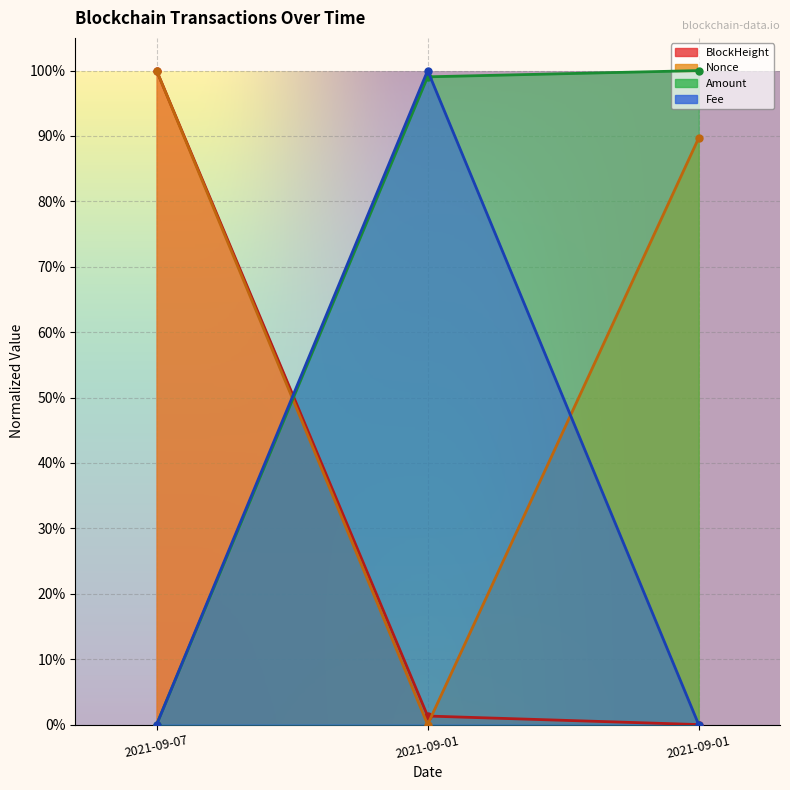

Which series has the widest spread of values?

BlockHeight